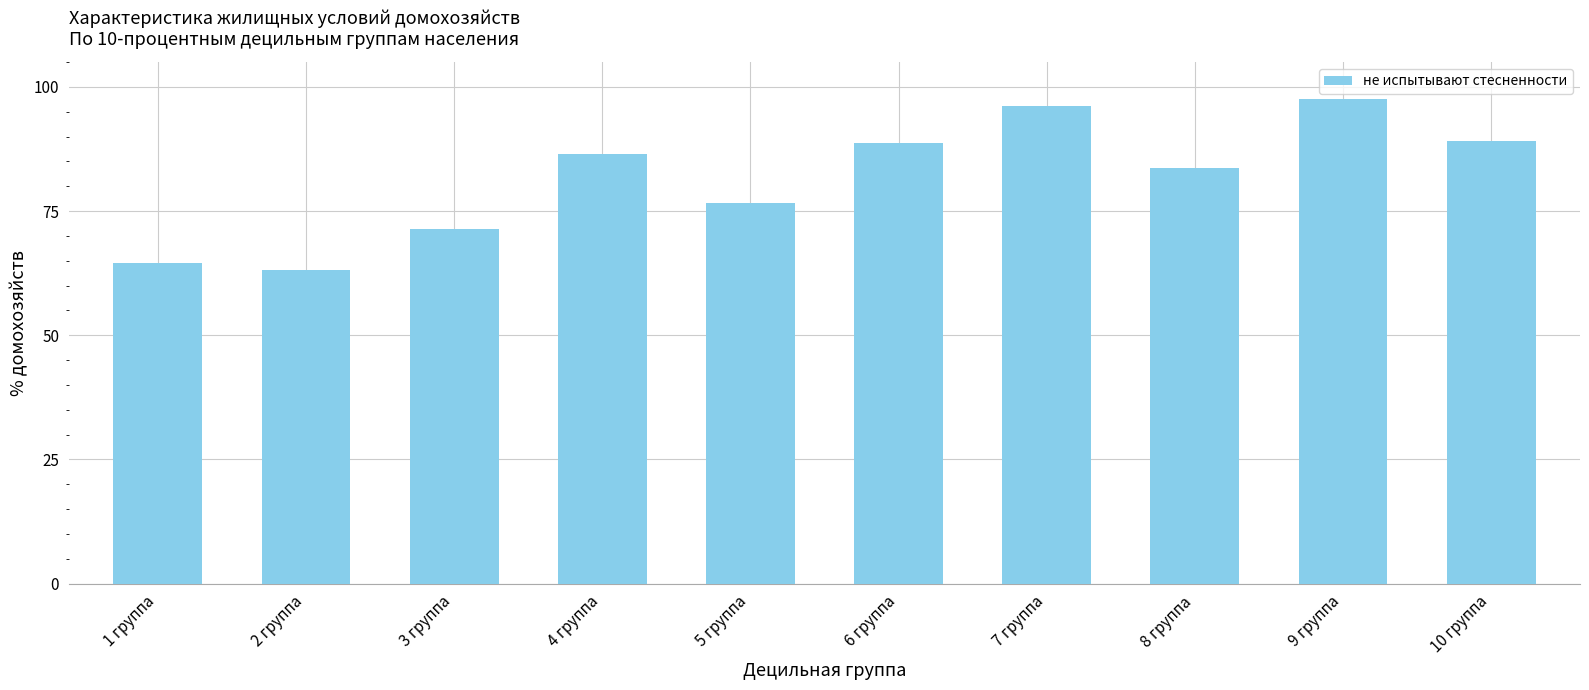

How many bars are there in total?

10